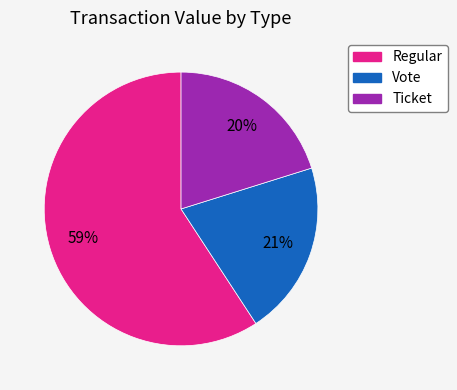

Which category accounts for the majority?

Regular